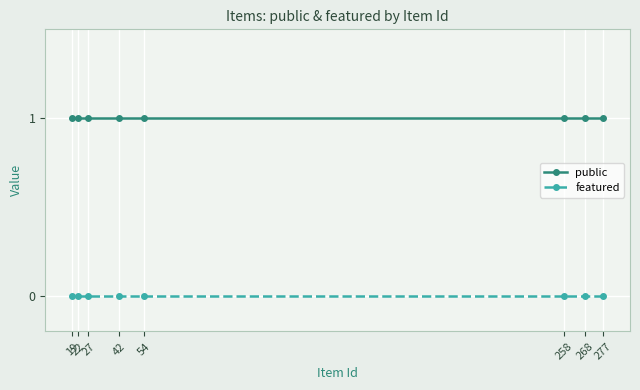

True or false: featured has a value of 0 at 258.

True